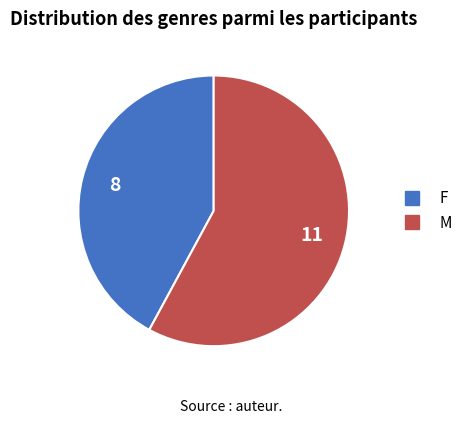

To the nearest percent, what percentage of the pie is M?

58%